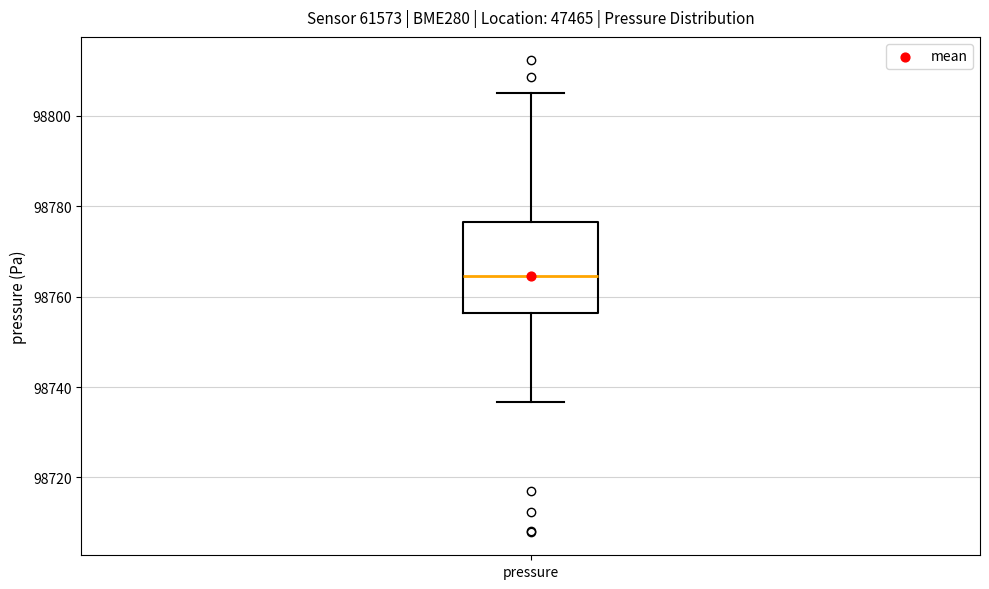

Read this box plot against the y-axis: the position of the median line, the range covered by the box, and the ends of both whiskers. The values are not printed on the chart, so give them approximately, as read against the axis.

median 98764, box 98756 to 98776, whiskers 98736 to 98806